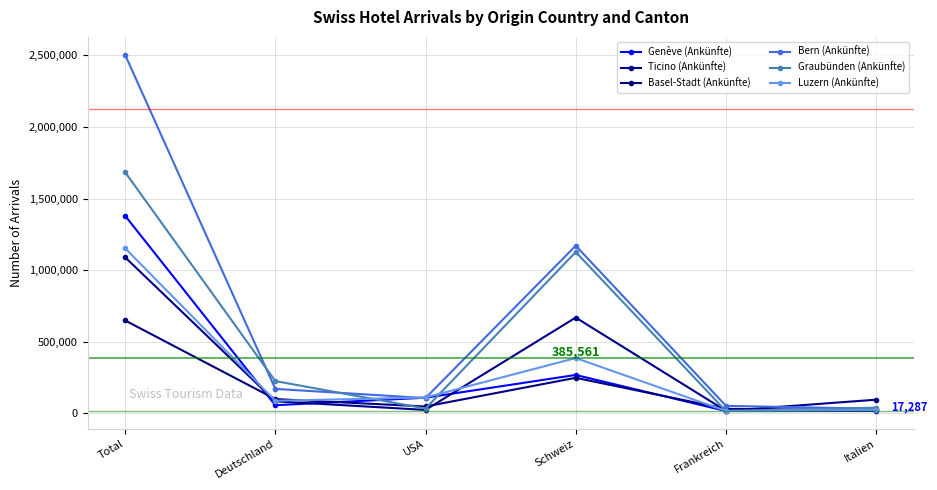

How many values in the Ticino (Ankünfte) series are below 95787?

3